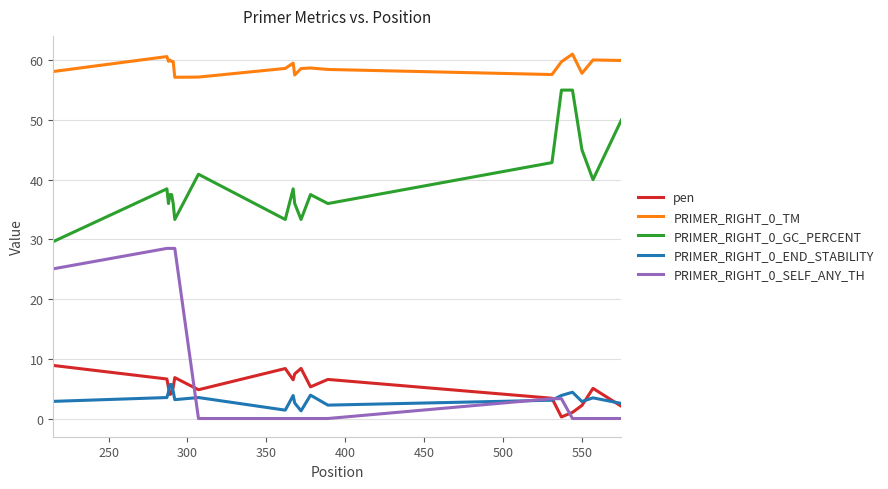

Which series has the largest total across all categories?

PRIMER_RIGHT_0_TM